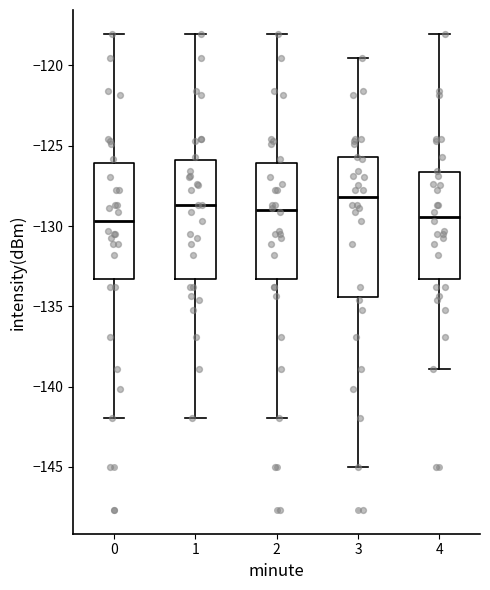

Where is the lower edge of the box at x = 0 on the y-axis? The values are not printed on the chart, so give them approximately, as read against the axis.

-133.5